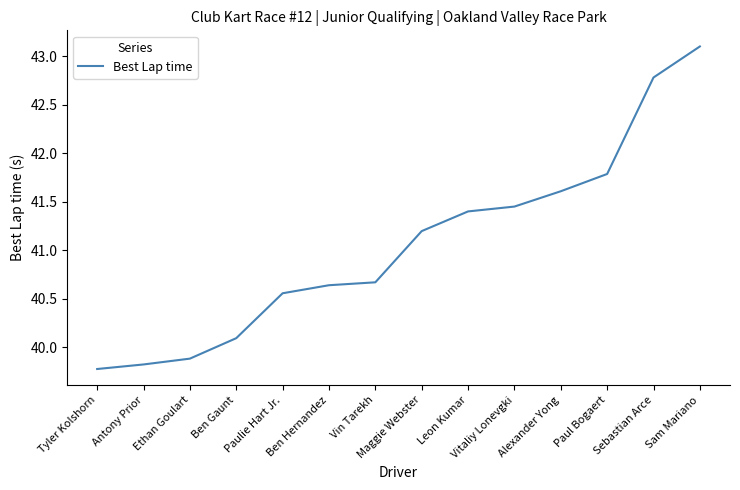

Is it true that the value at Ethan Goulart is 70.7?

False